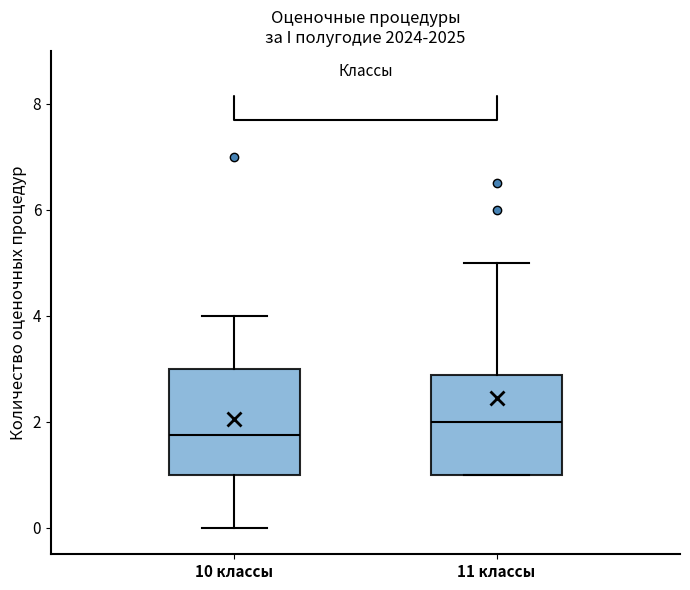

Reading left to right, transcribe this box plot: for each box, give where its median line is, the range the box spans, and where its two whiskers end, as read against the y-axis. The values are not printed on the chart, so give them approximately, as read against the axis.

10 классы: median 1.8, box 1.0 to 3.0, whiskers 0.0 to 4.0
11 классы: median 2.0, box 1.0 to 2.8, whiskers 1.0 to 5.0